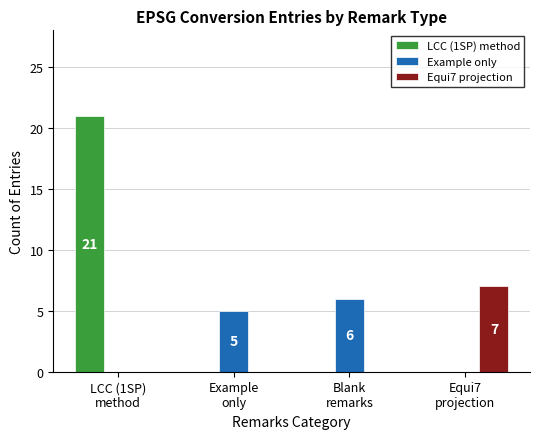

Which series has the largest total across all categories?

LCC (1SP) method